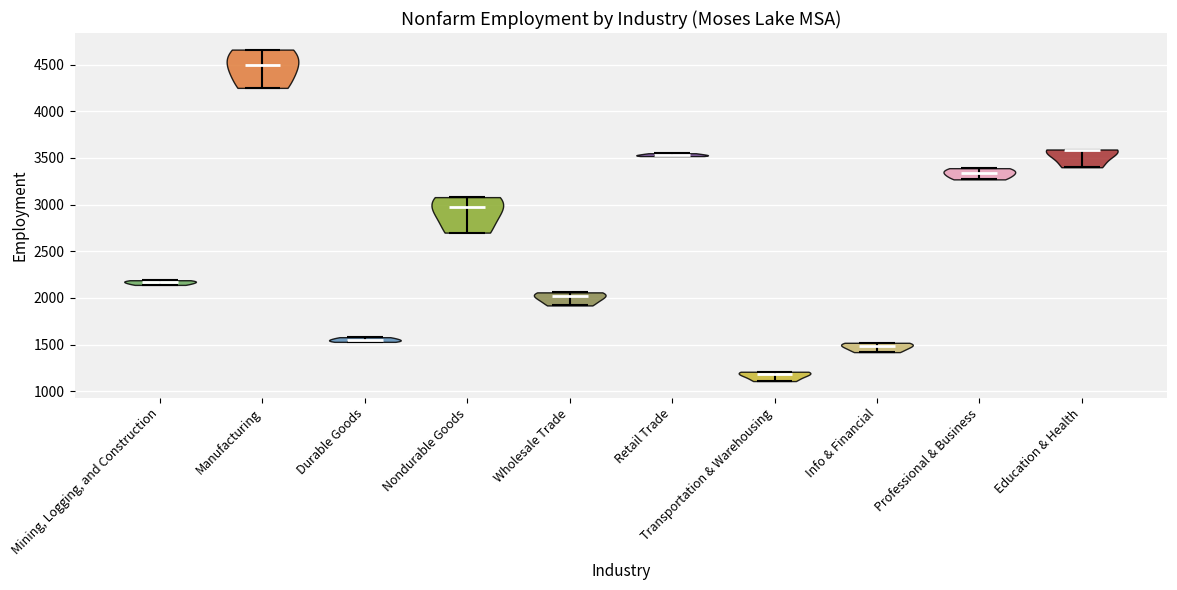

Which violin has the highest median line?

Manufacturing